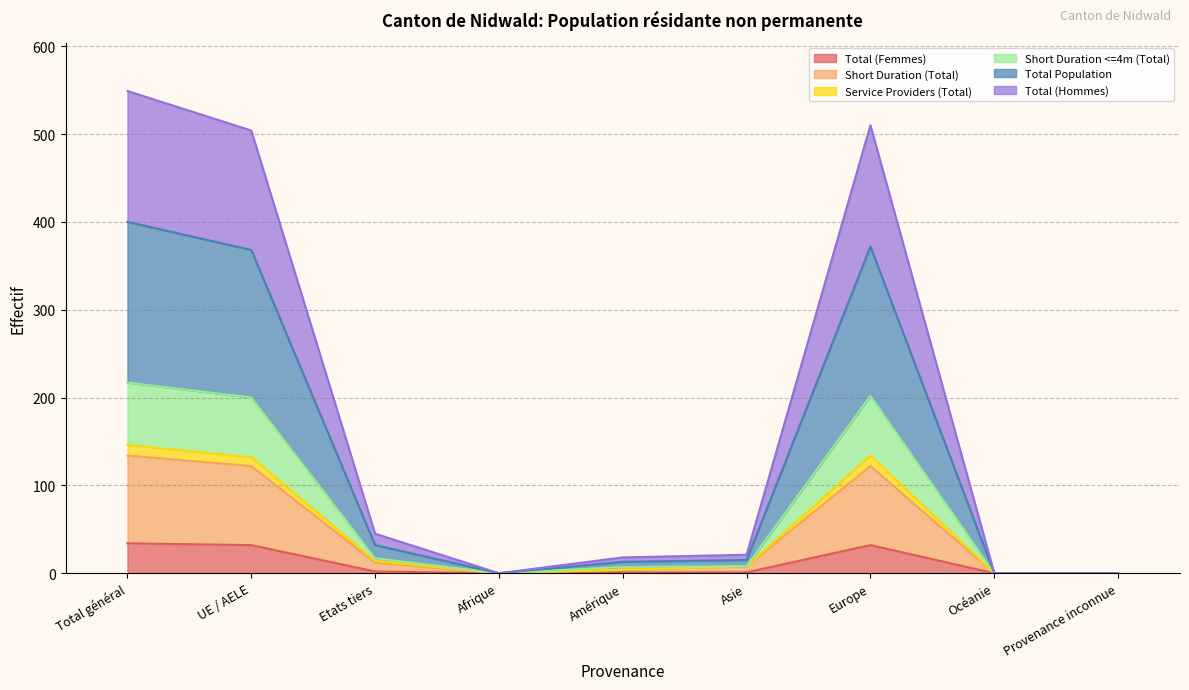

Which series has the largest total across all categories?

Total Population